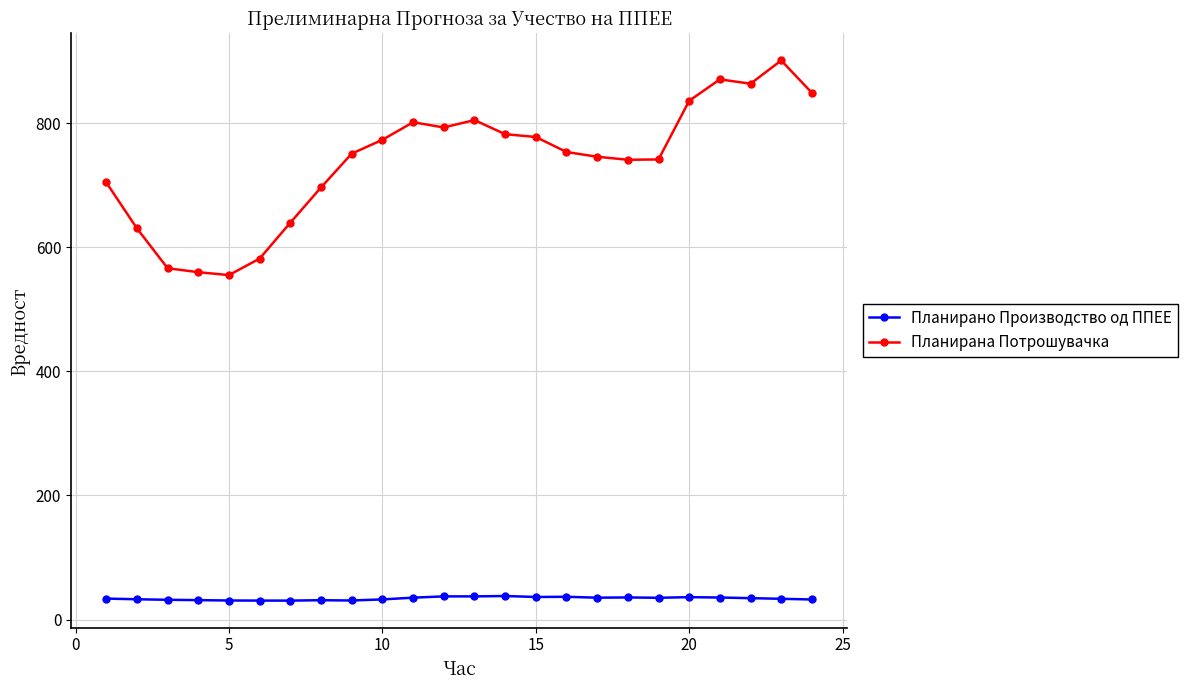

What is the lowest value of the Планирано Производство од ППЕЕ series?

30.5